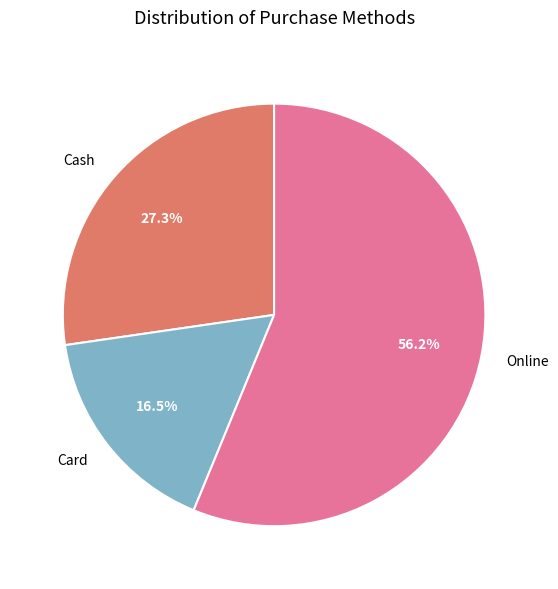

Count the number of slices in the pie.

3